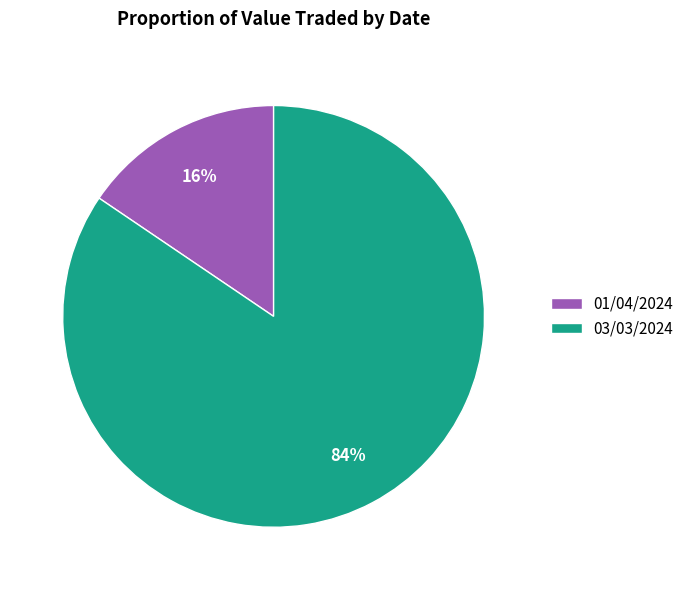

How many slices are in this pie chart?

2